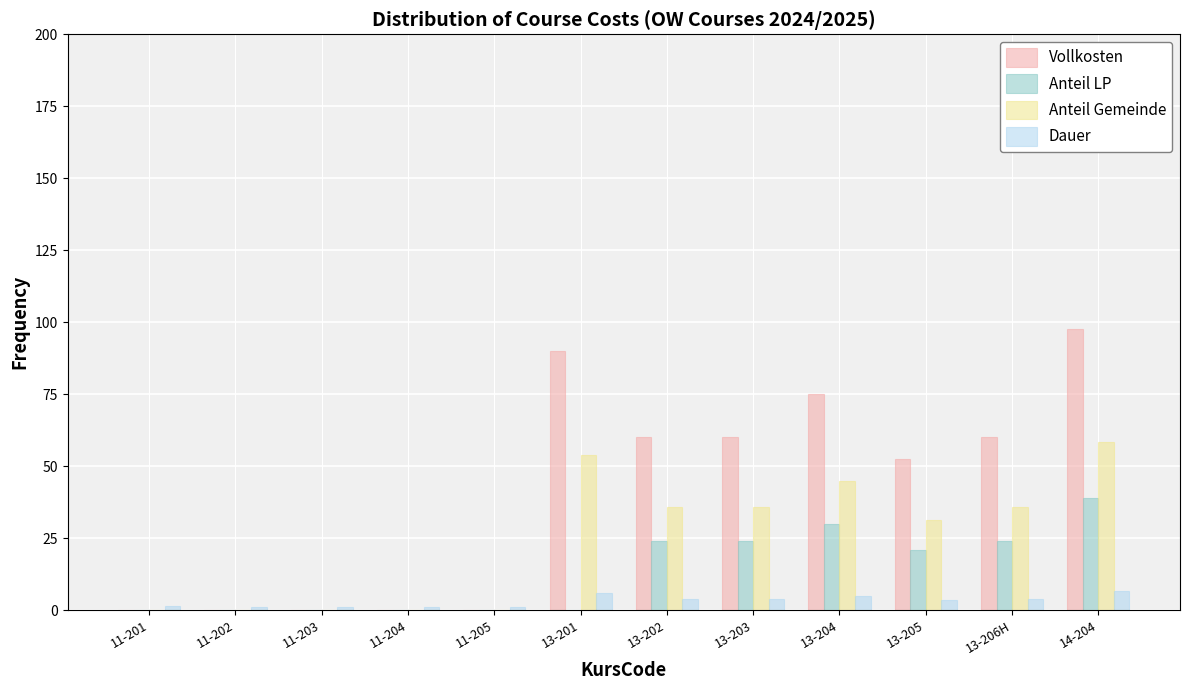

Does the chart contain stacked bars?

No